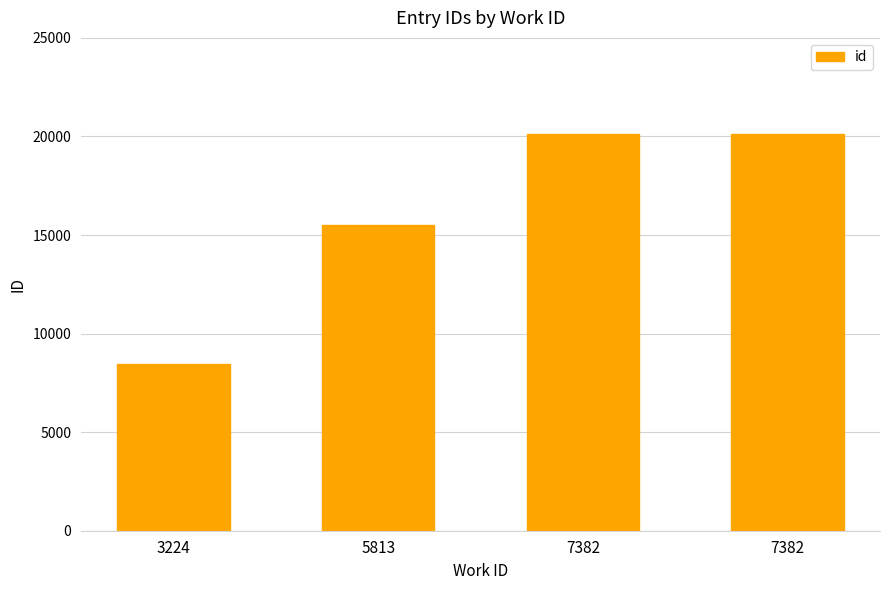

How many data points does each series have?

4